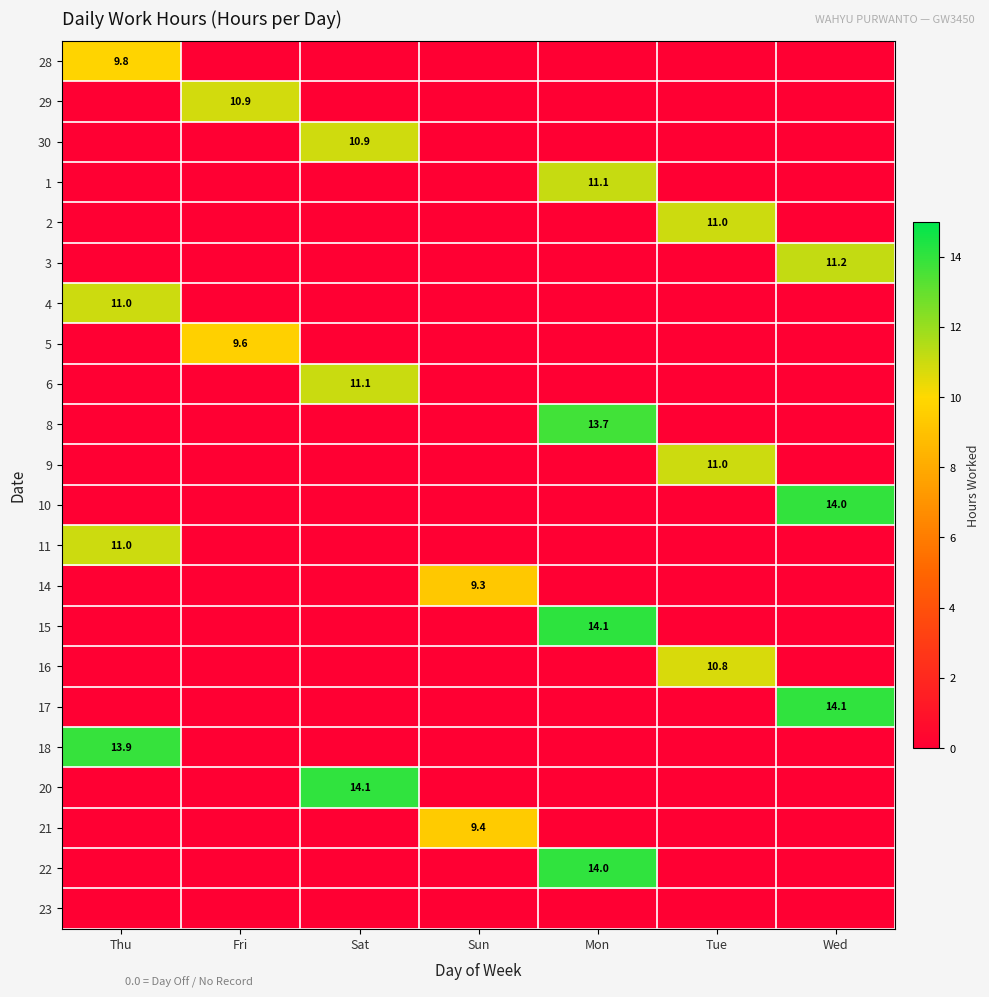

True or false: 20 has a value of 23.4 at Sat.

False